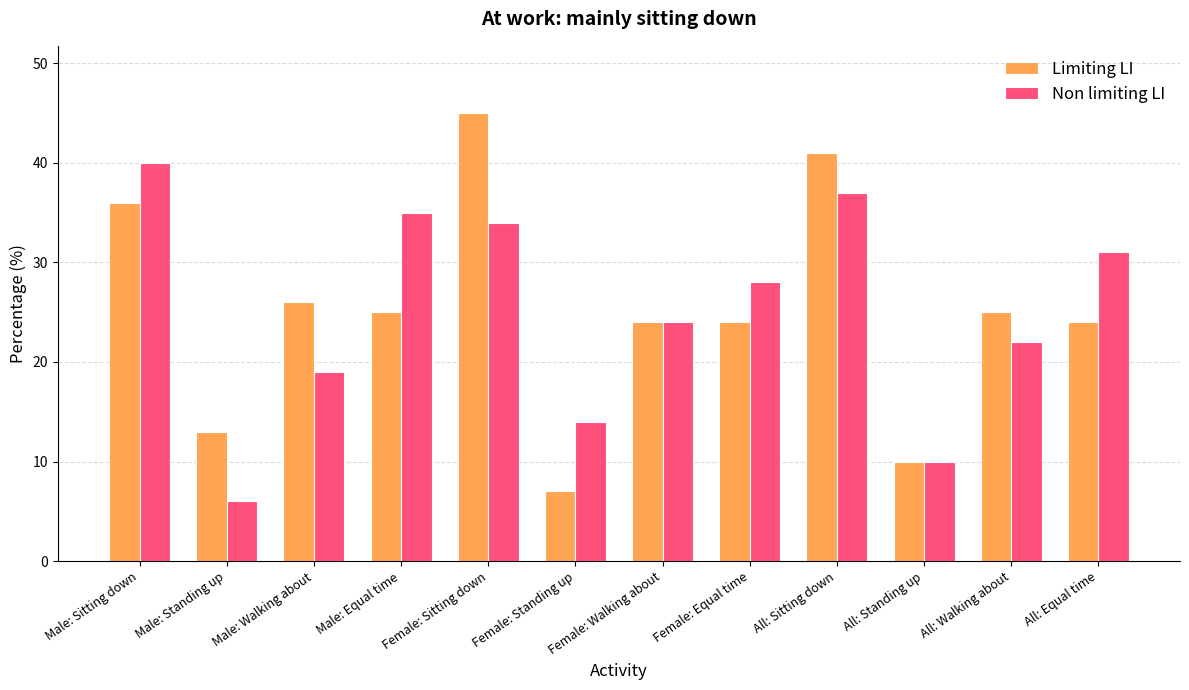

What is the value of the Non limiting LI bar at the 3rd from the left?

19